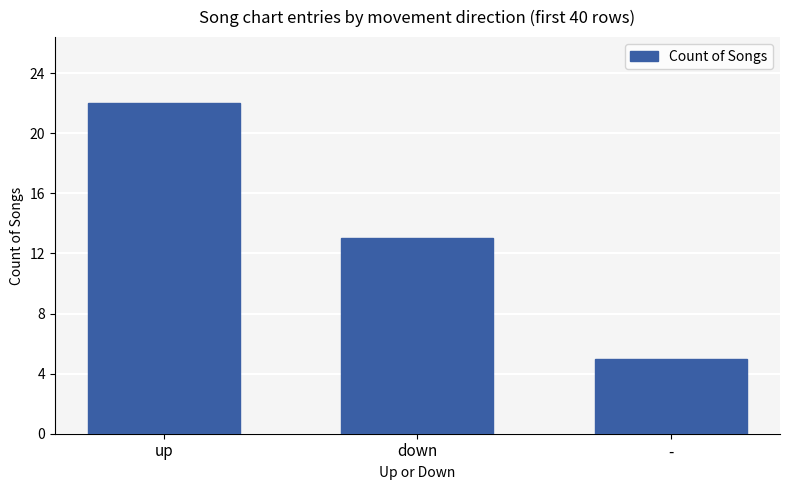

List the labels in order of value, largest first.

up, down, -